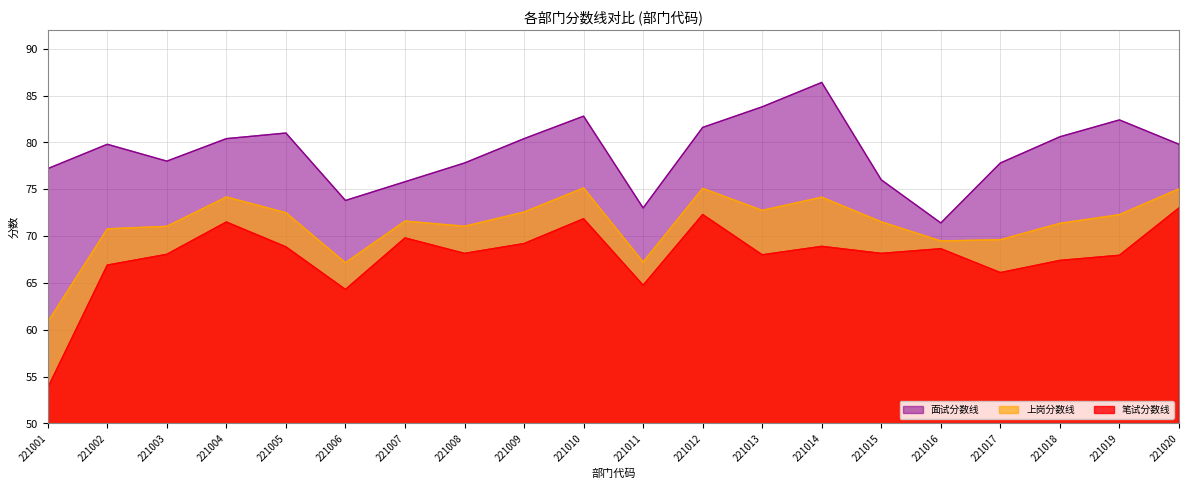

Reading right to left, transcribe all the data shown in this chart.

上岗分数线: 221020=75.0	221019=72.3	221018=71.4	221017=69.6	221016=69.5	221015=71.5	221014=74.2	221013=72.7	221012=75.1	221011=67.2	221010=75.1	221009=72.6	221008=71.0	221007=71.6	221006=67.2	221005=72.5	221004=74.2	221003=71.0	221002=70.8	221001=60.8
笔试分数线: 221020=73.0	221019=68.0	221018=67.4	221017=66.1	221016=68.7	221015=68.2	221014=68.9	221013=68.0	221012=72.3	221011=64.8	221010=71.8	221009=69.2	221008=68.2	221007=69.8	221006=64.3	221005=68.8	221004=71.5	221003=68.0	221002=66.9	221001=53.8
面试分数线: 221020=79.8	221019=82.4	221018=80.6	221017=77.8	221016=71.4	221015=76.0	221014=86.4	221013=83.8	221012=81.6	221011=73.0	221010=82.8	221009=80.4	221008=77.8	221007=75.8	221006=73.8	221005=81.0	221004=80.4	221003=78.0	221002=79.8	221001=77.2